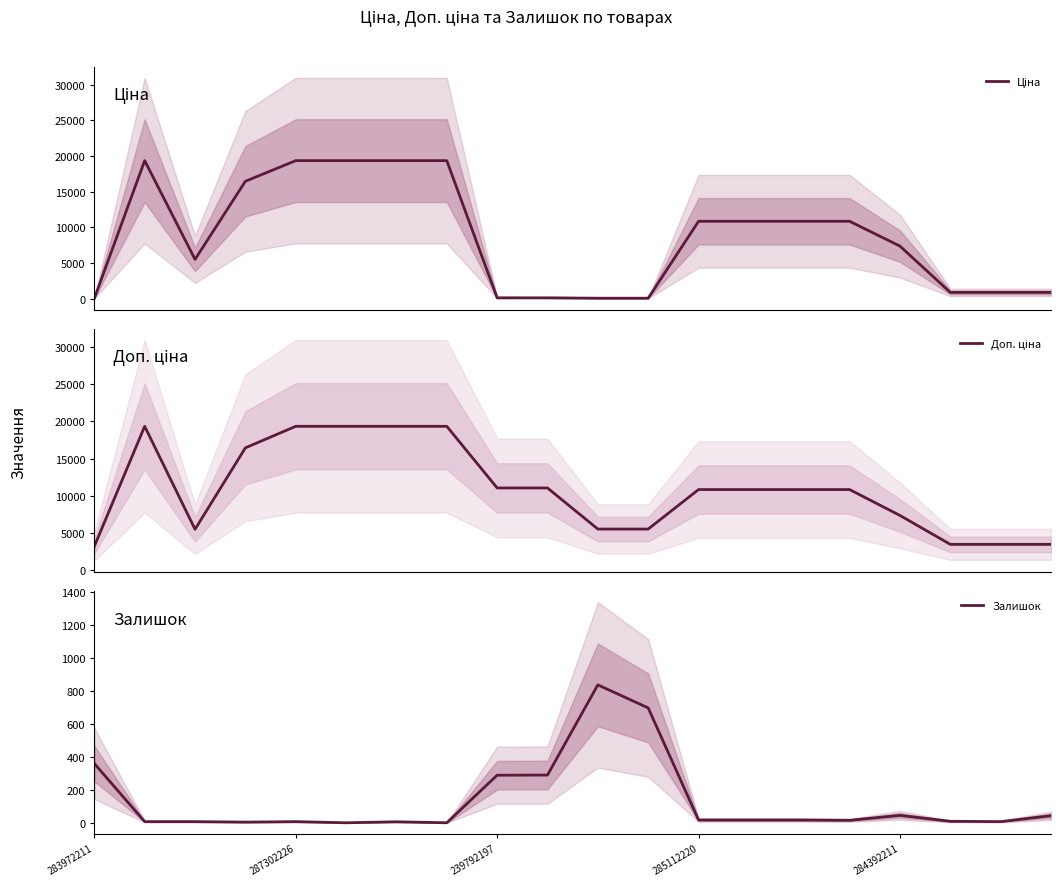

What is the maximum value for Залишок?

838